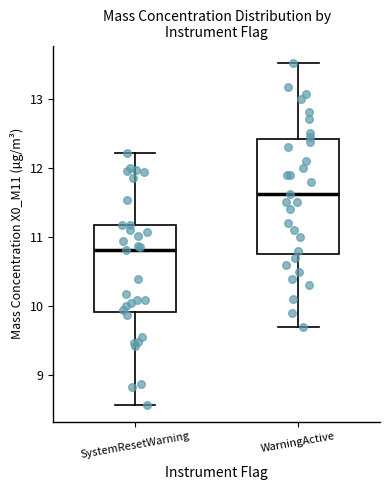

Which box's median line is the highest?

WarningActive